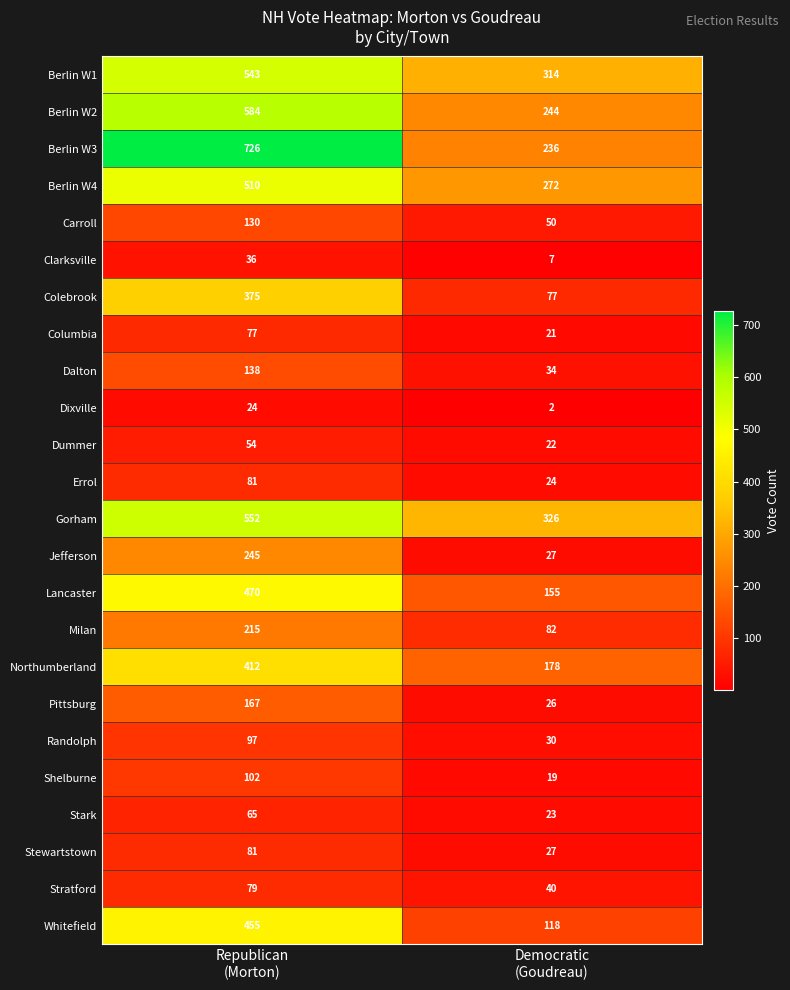

What is the difference between the maximum and minimum values in the Shelburne series?

83